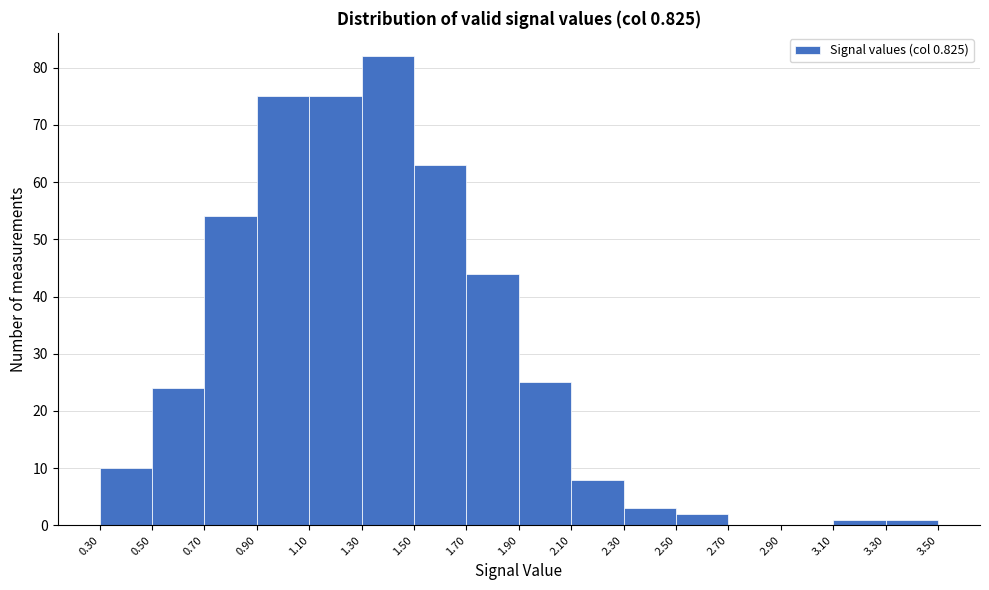

Reading left to right, transcribe this chart: for each bar, give the range it covers on the x-axis and its height. The values are not printed on the chart, so give them approximately, as read against the axis.

0.30 to 0.50: 10
0.50 to 0.70: 24
0.70 to 0.90: 54
0.90 to 1.10: 75
1.10 to 1.30: 75
1.30 to 1.50: 82
1.50 to 1.70: 63
1.70 to 1.90: 44
1.90 to 2.10: 25
2.10 to 2.30: 8
2.30 to 2.50: 3
2.50 to 2.70: 2
2.70 to 2.90: 0
2.90 to 3.10: 0
3.10 to 3.30: 1
3.30 to 3.50: 1